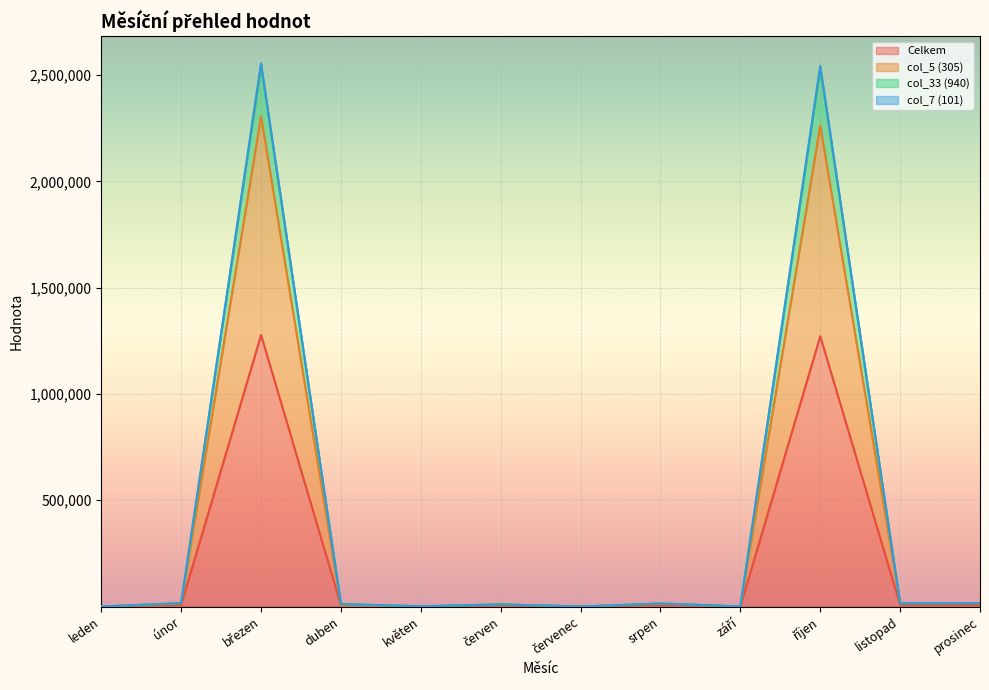

Does the chart display data point markers on the line(s)?

No